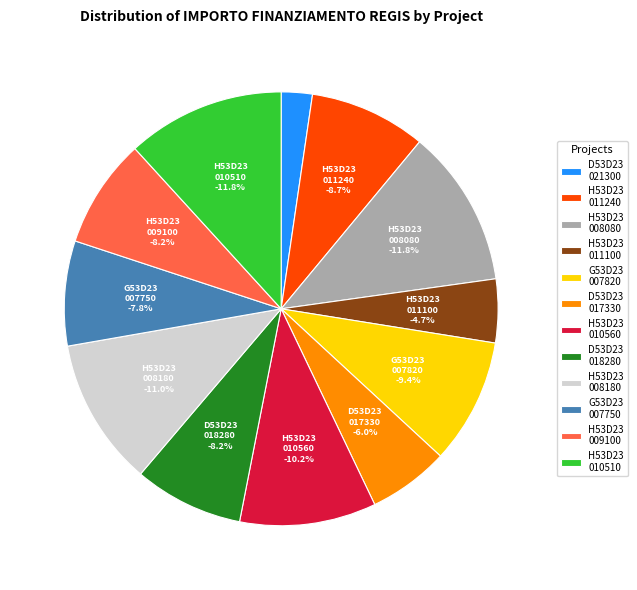

To the nearest percent, what is the average slice percentage?

8%